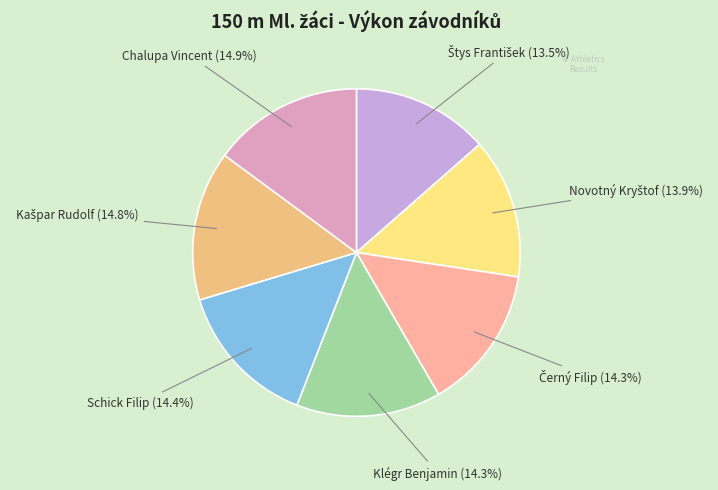

Count the number of slices in the pie.

7